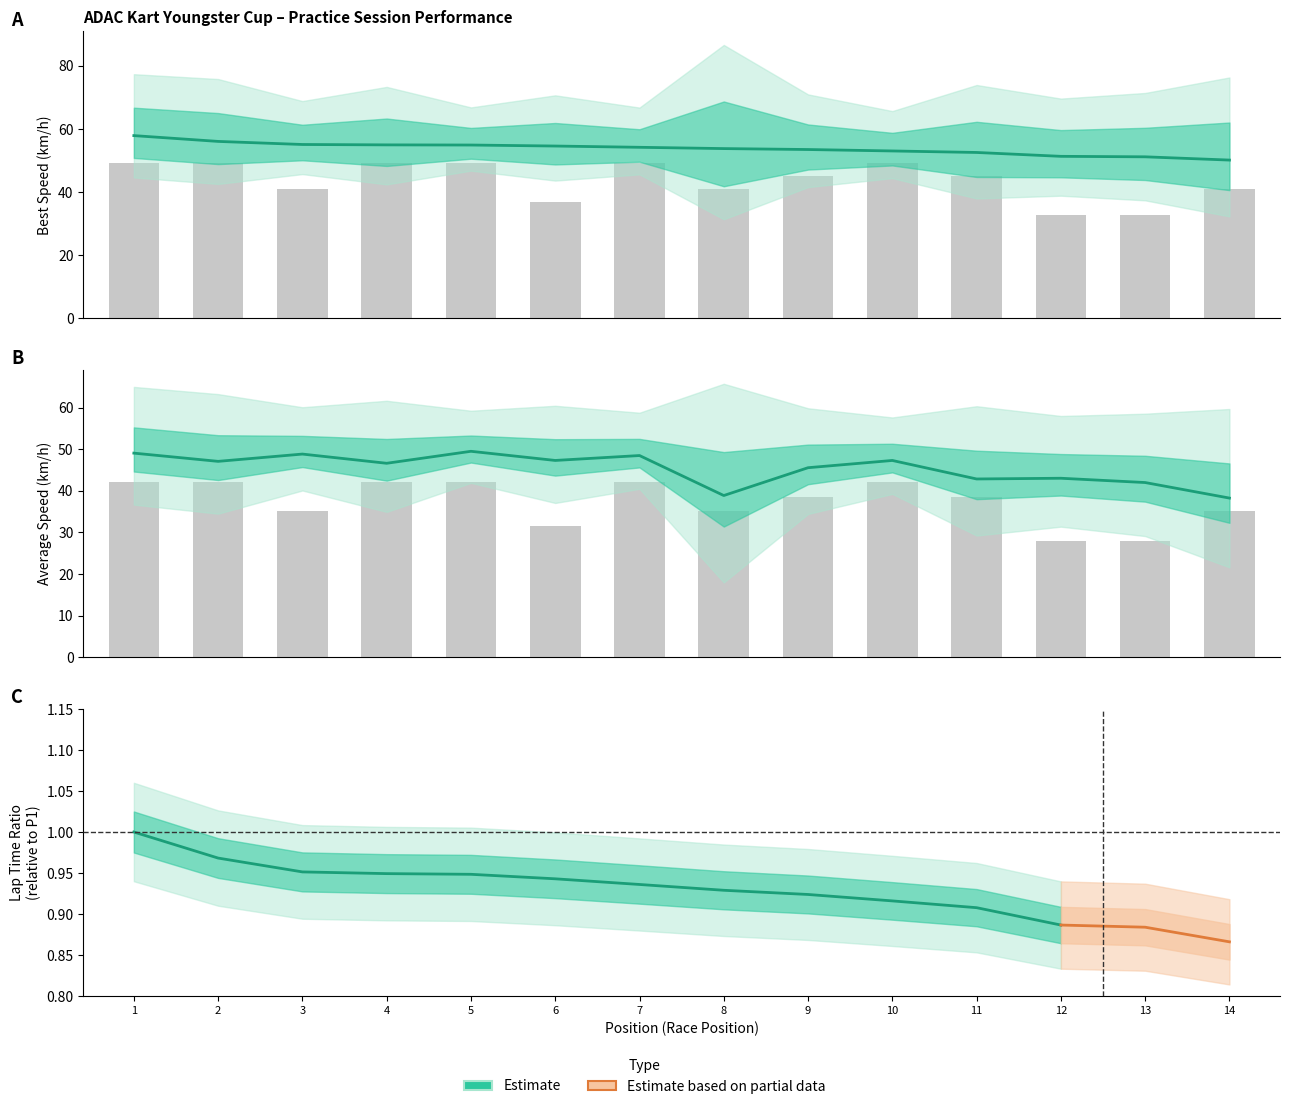

How many groups of bars are there?

14